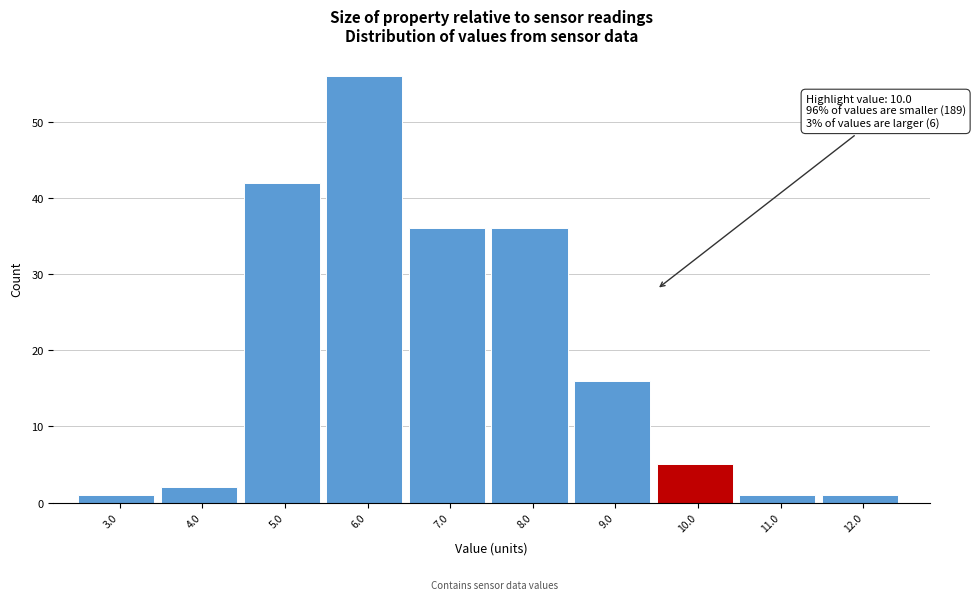

Reading left to right, extract all data points from this chart.

1	2	42	56	36	36	16	5	1	1